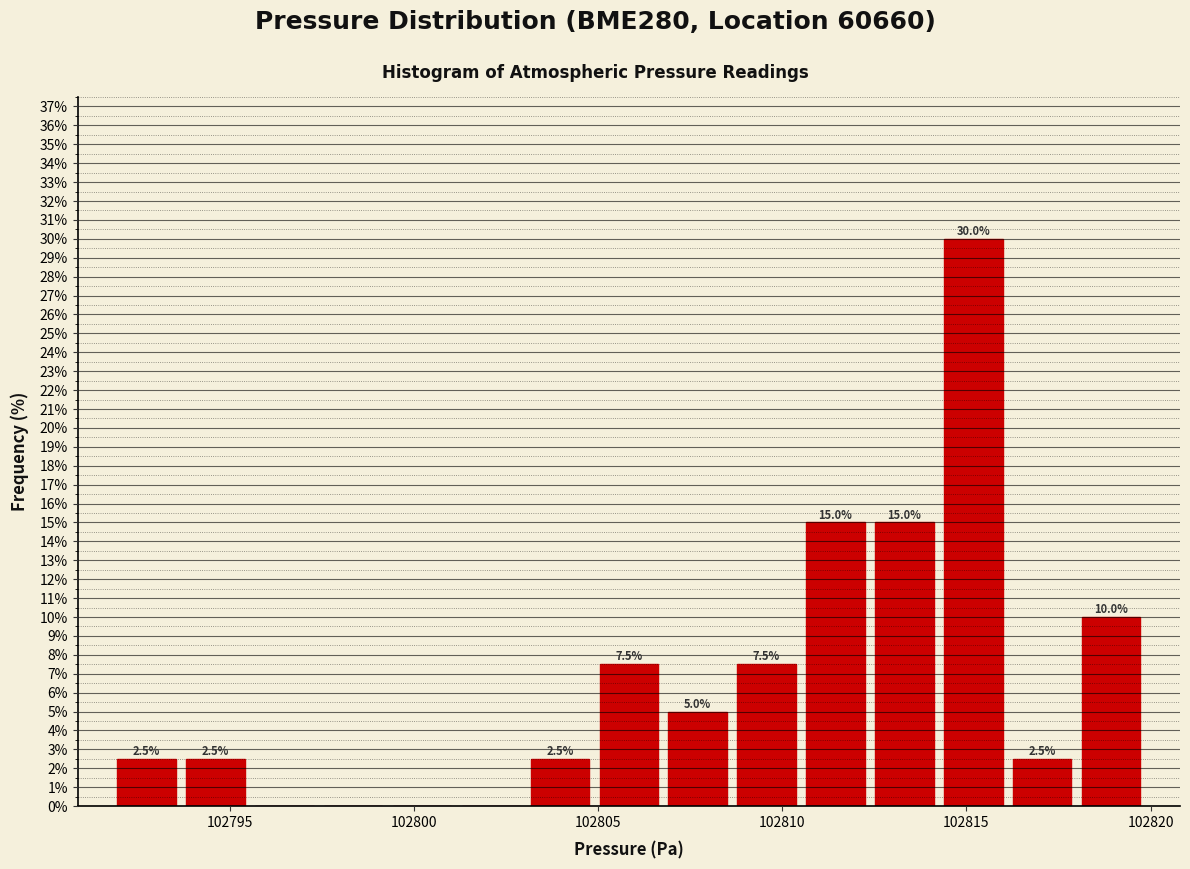

Around what value on the x-axis is the tallest bar? Give the approximate position of its centre, as read against the axis.

102815.0